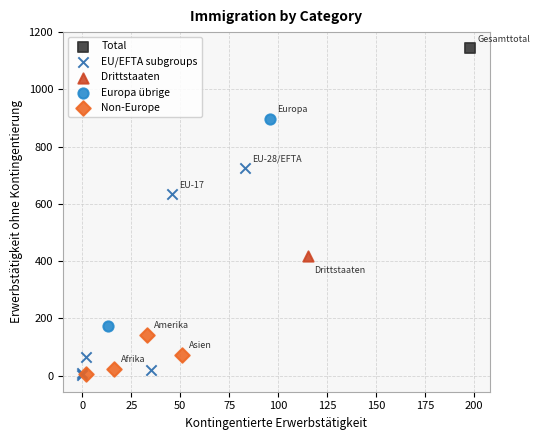

What are all the series names shown in the legend?

Total, EU/EFTA subgroups, Drittstaaten, Europa übrige, Non-Europe